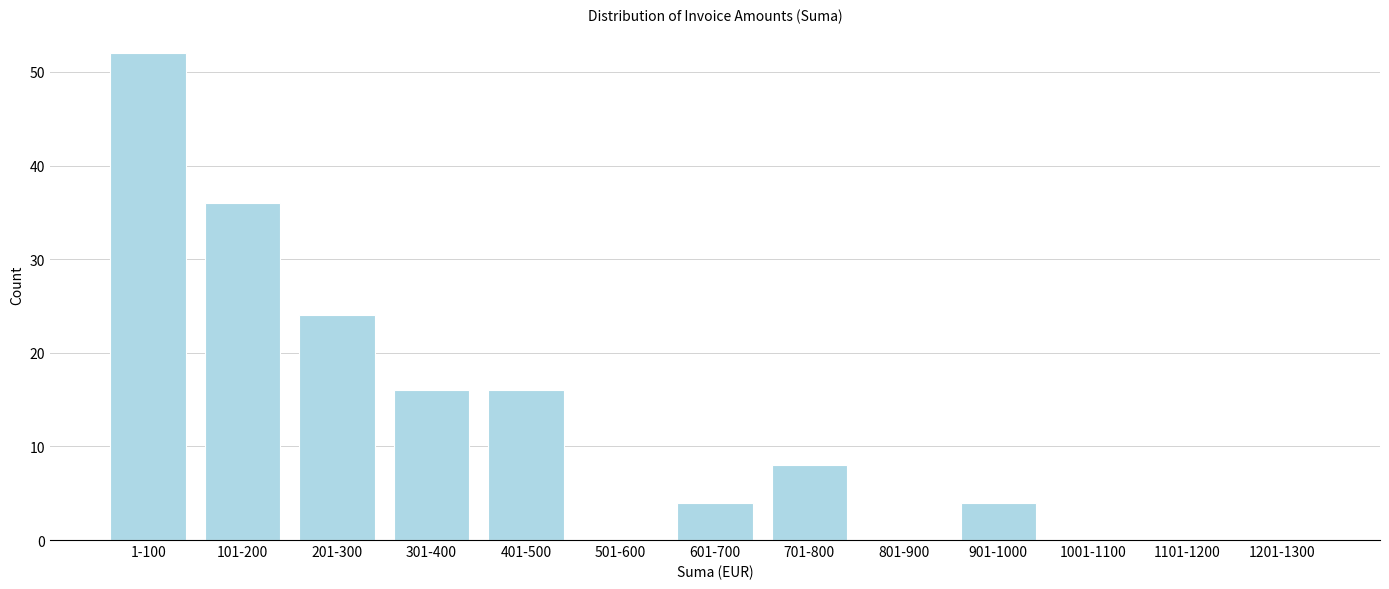

Reading left to right, what are all the values shown in this chart?

1-100=52	101-200=36	201-300=24	301-400=16	401-500=16	501-600=0	601-700=4	701-800=8	801-900=0	901-1000=4	1001-1100=0	1101-1200=0	1201-1300=0